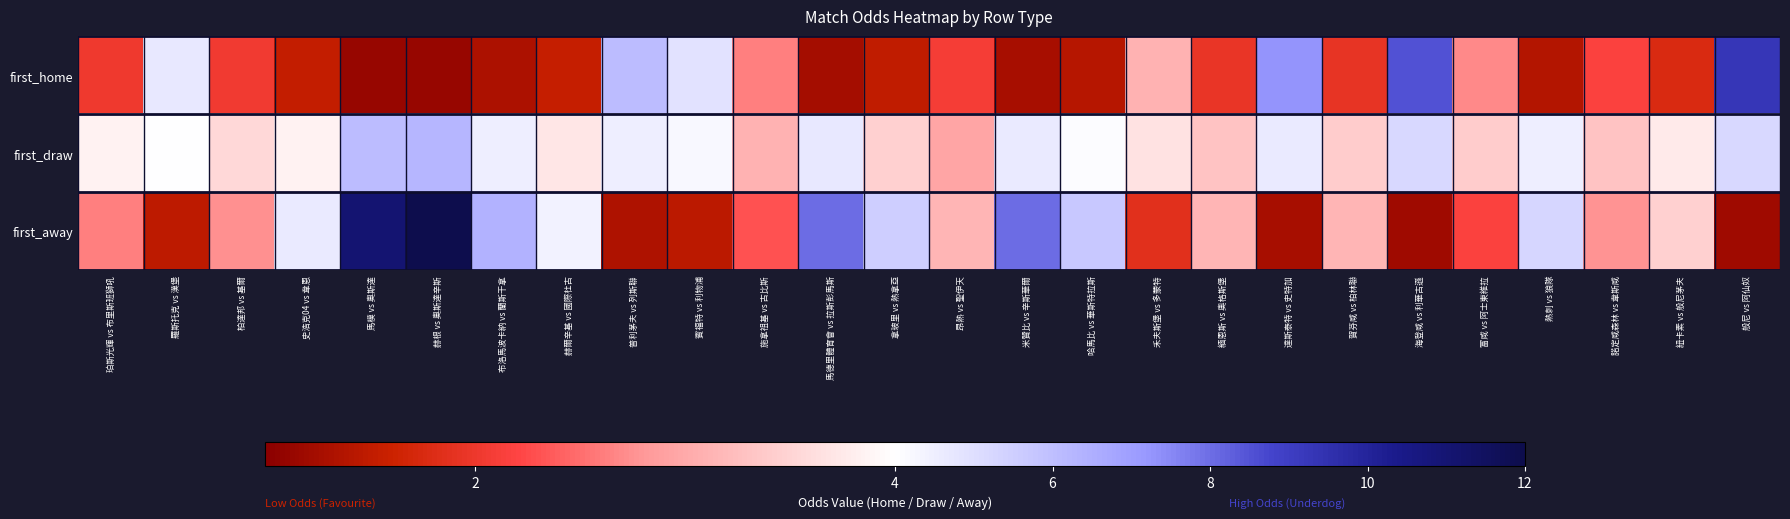

Which series has the largest total across all categories?

first_draw